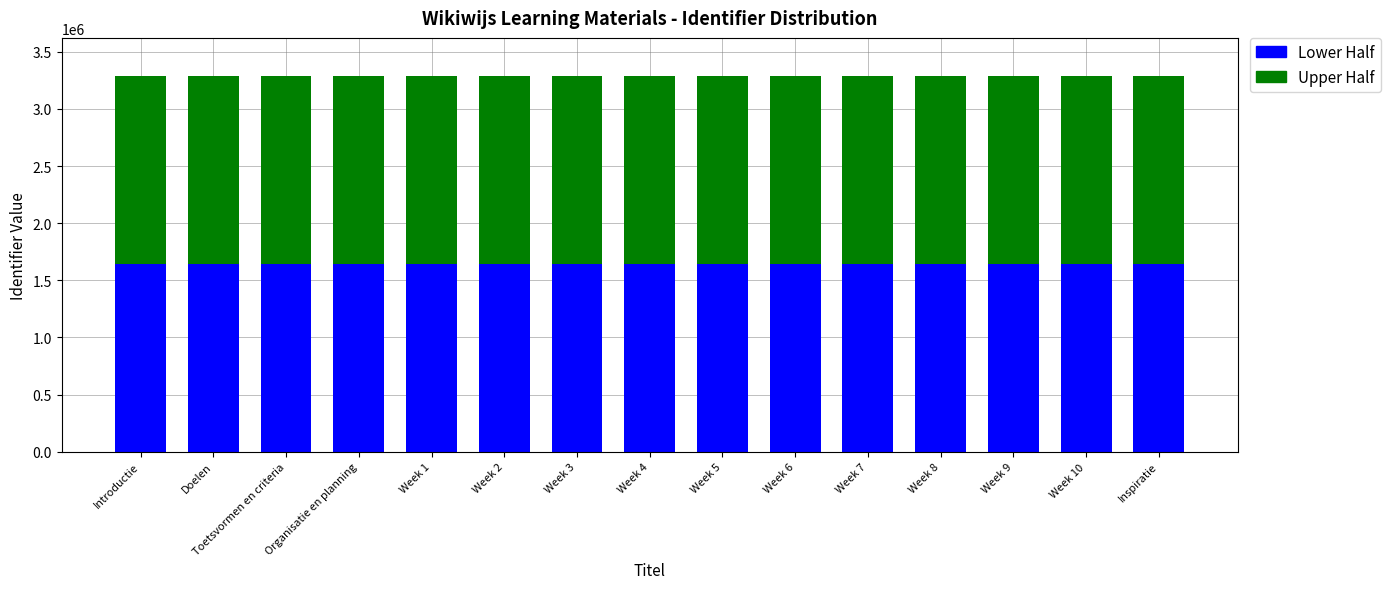

What is the total value across all series at Doelen?

3292243